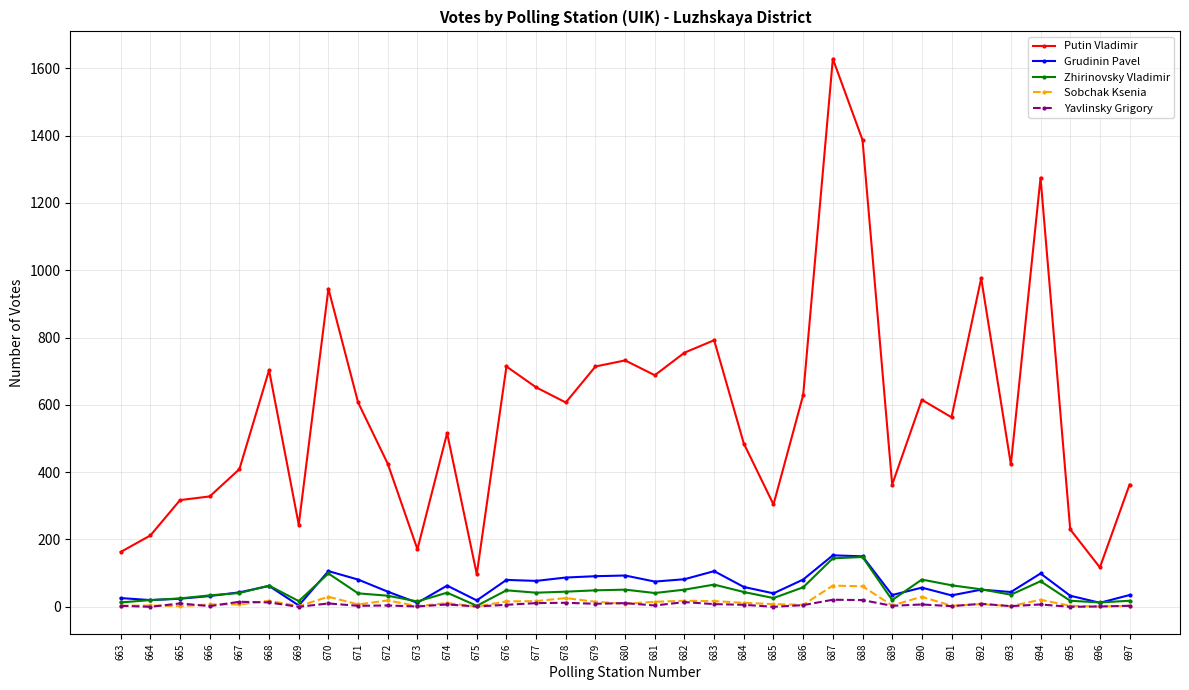

True or false: Putin Vladimir has more than 0 interior local peaks.

True